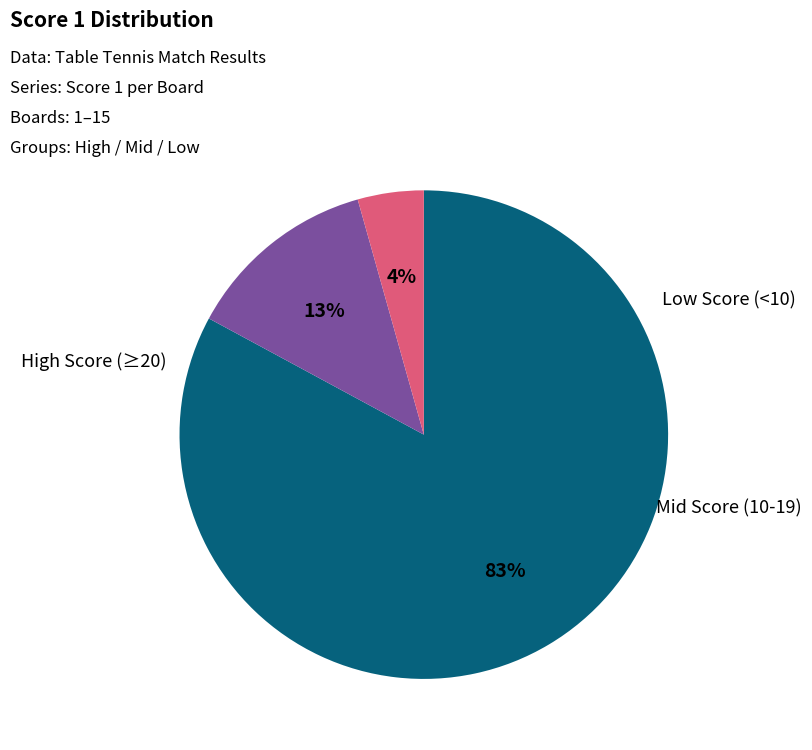

To the nearest percent, what is the difference between the largest and smallest slice percentages?

79%